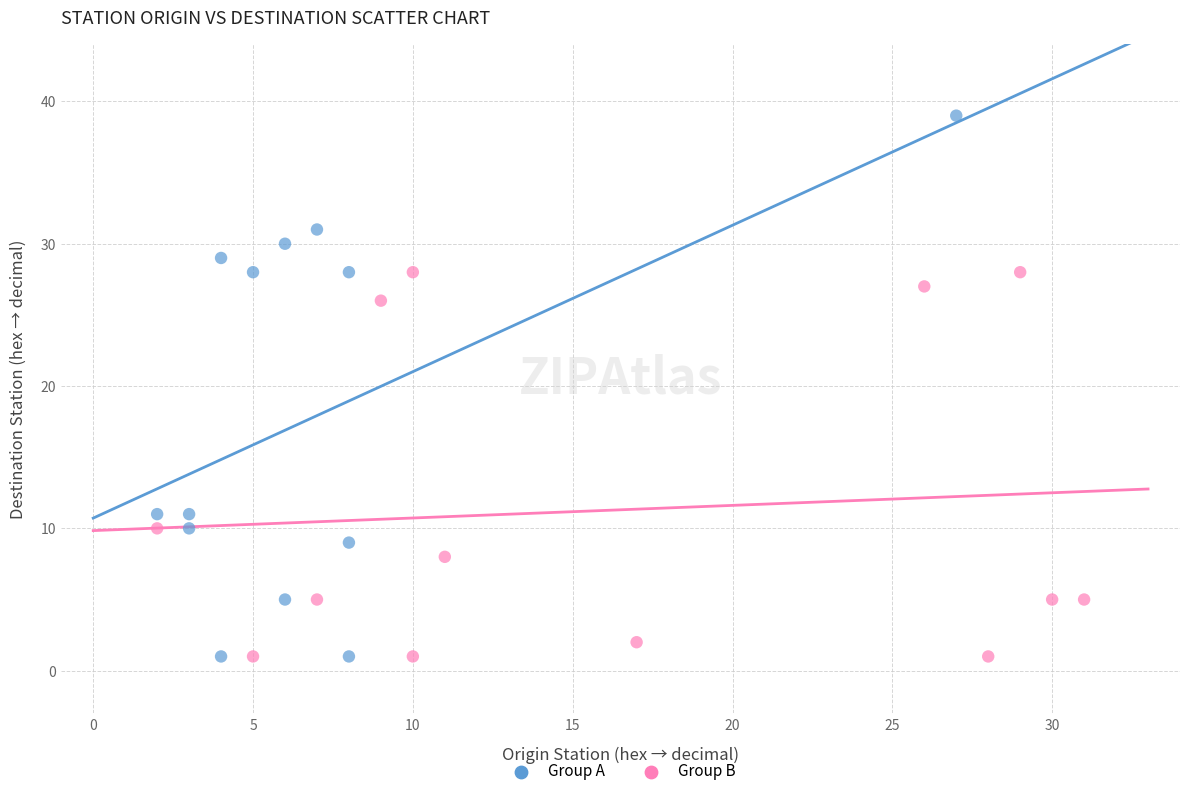

What are all the series names shown in the legend?

Group A, Group B